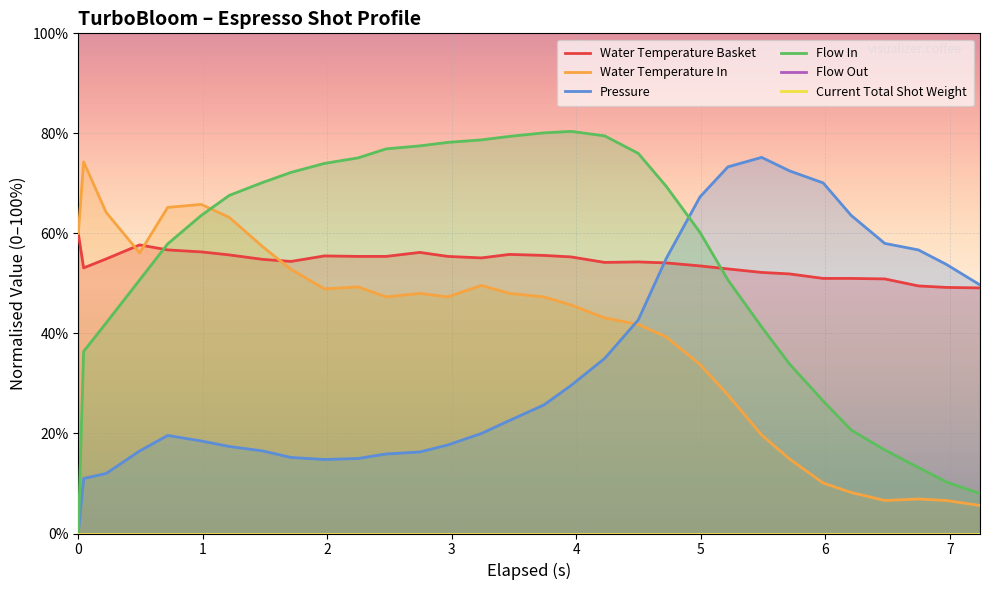

True or false: Flow In and Water Temperature In intersect in this chart.

True